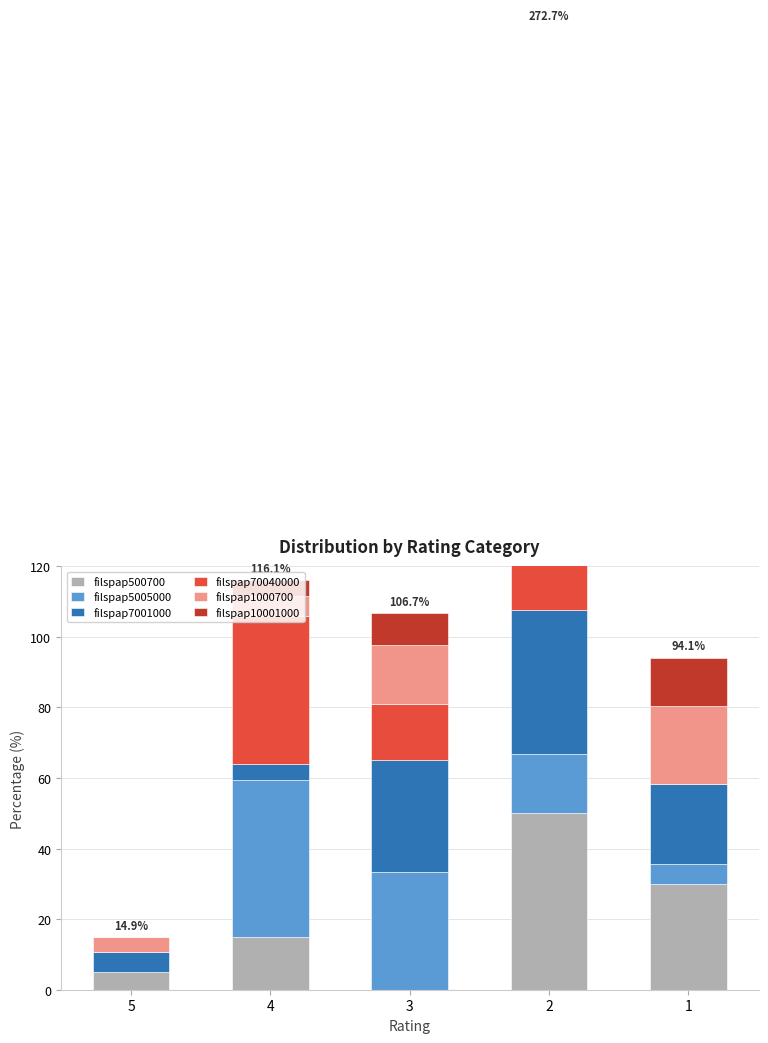

At how many categories does at least one series exceed 10?

4